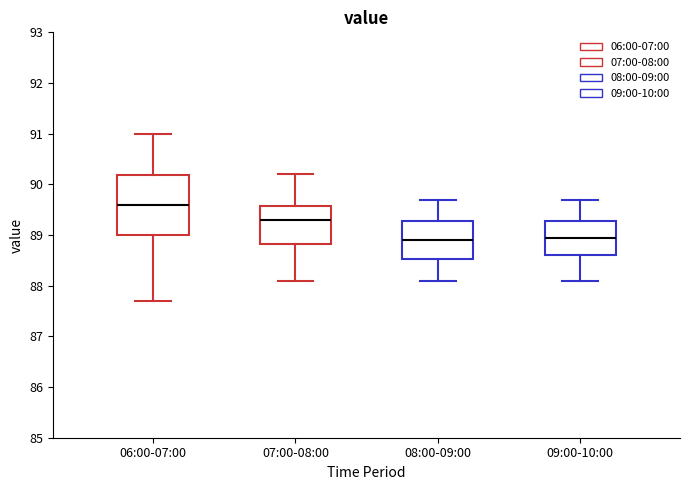

Where does the lower whisker of the box for 07:00-08:00 end on the y-axis? The values are not printed on the chart, so give them approximately, as read against the axis.

88.1